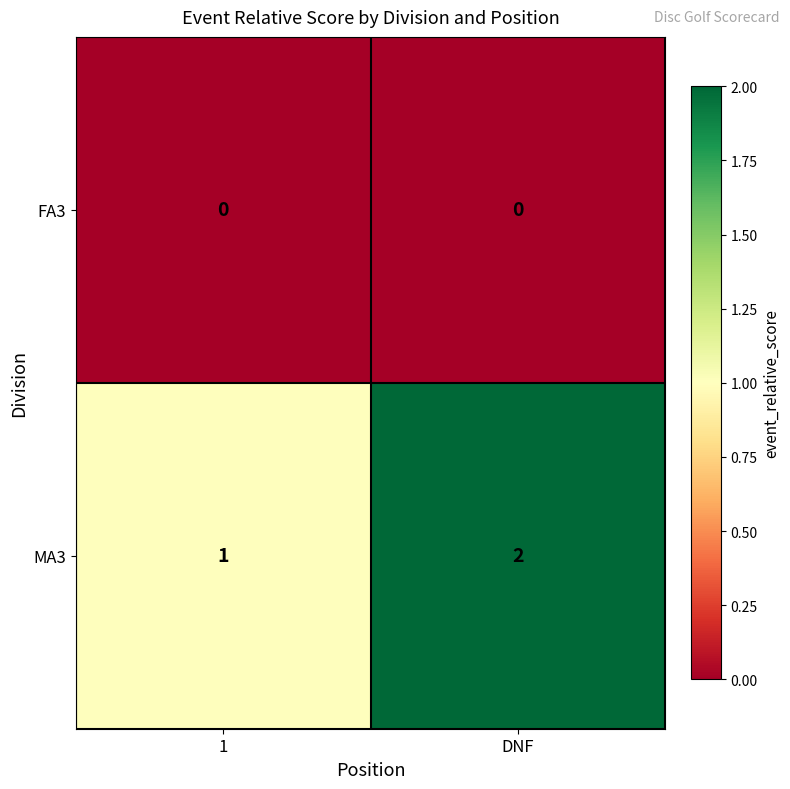

At which category is the sum across all series the highest?

DNF